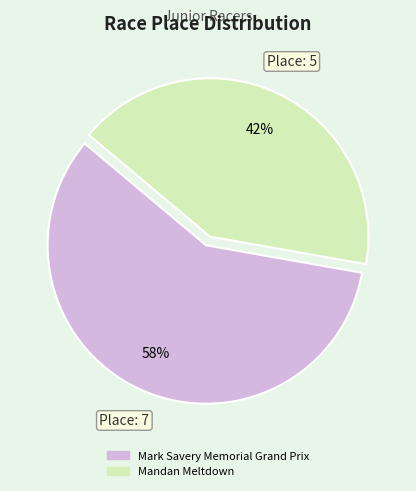

Rank the categories by value from lowest to highest.

Mandan Meltdown, Mark Savery Memorial Grand Prix